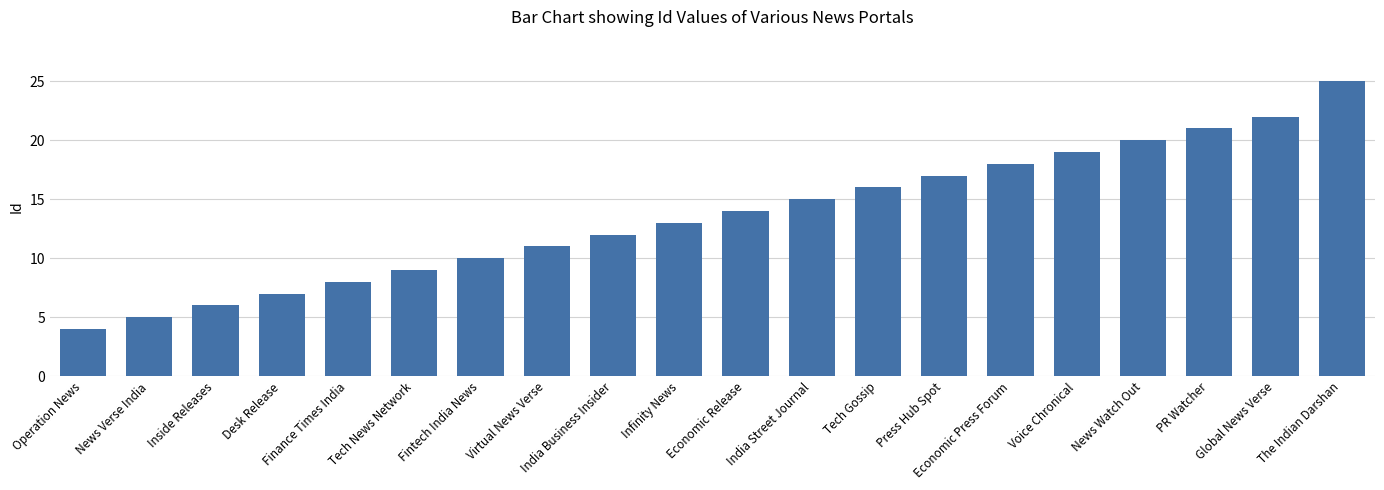

What position from the left is News Watch Out?

17